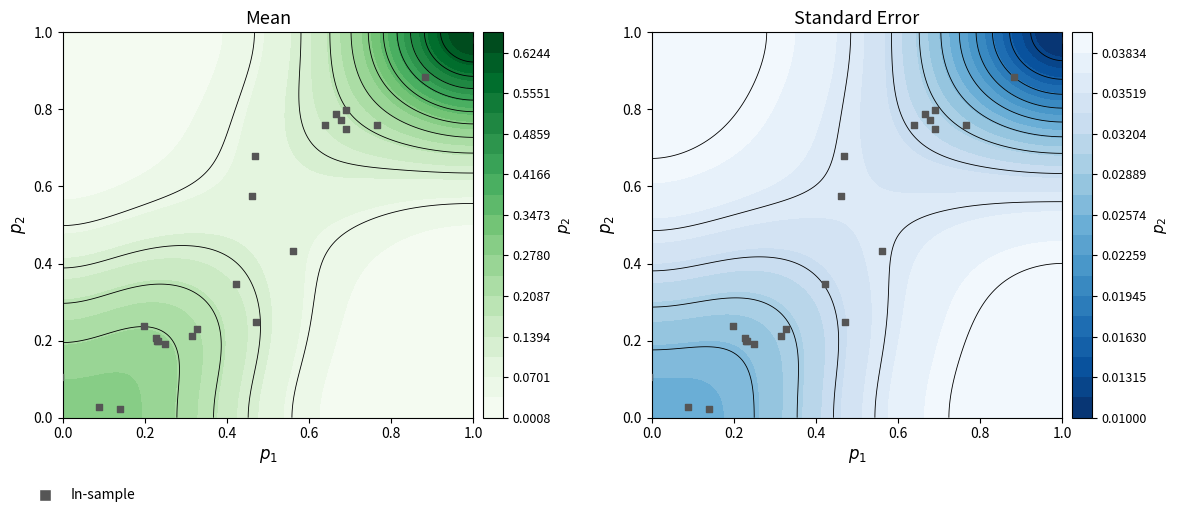

What is the maximum value shown in the chart?

1.0